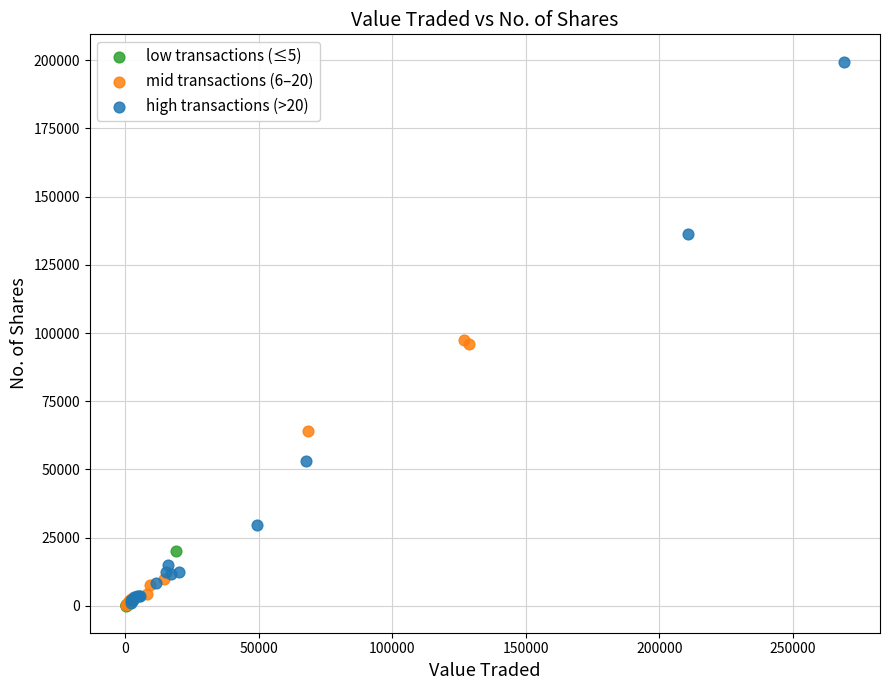

Which series contains the highest Y value?

high transactions (>20)